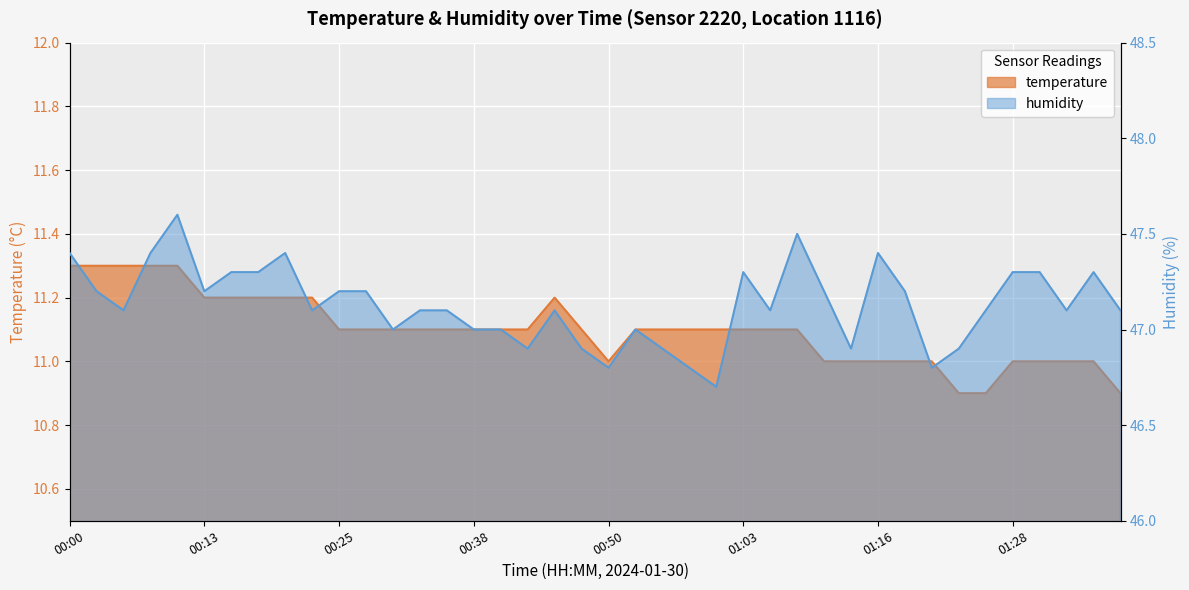

Reading right to left, list all the values displayed in this chart.

temperature: 10.9	11.0	11.0	11.0	11.0	10.9	10.9	11.0	11.0	11.0	11.0	11.0	11.1	11.1	11.1	11.1	11.1	11.1	11.1	11.0	11.1	11.2	11.1	11.1	11.1	11.1	11.1	11.1	11.1	11.1	11.2	11.2	11.2	11.2	11.2	11.3	11.3	11.3	11.3	11.3
humidity: 47.1	47.3	47.1	47.3	47.3	47.1	46.9	46.8	47.2	47.4	46.9	47.2	47.5	47.1	47.3	46.7	46.8	46.9	47.0	46.8	46.9	47.1	46.9	47.0	47.0	47.1	47.1	47.0	47.2	47.2	47.1	47.4	47.3	47.3	47.2	47.6	47.4	47.1	47.2	47.4